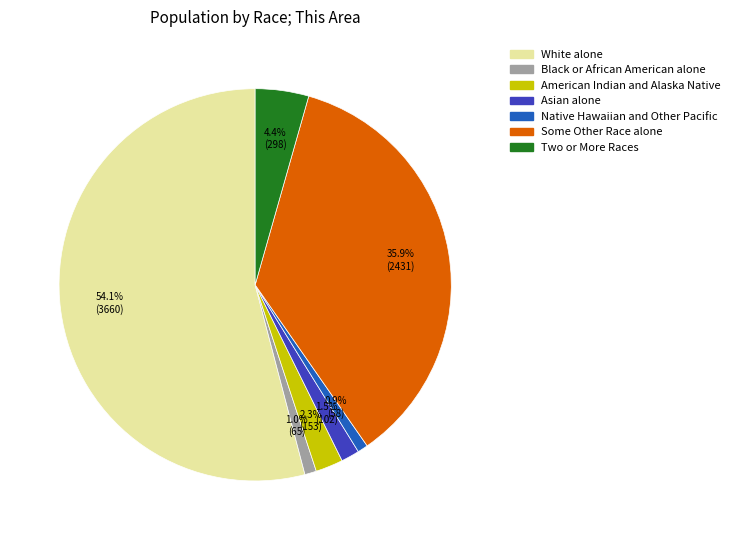

What percentage is the Two or More Races slice, to the nearest percent?

4%